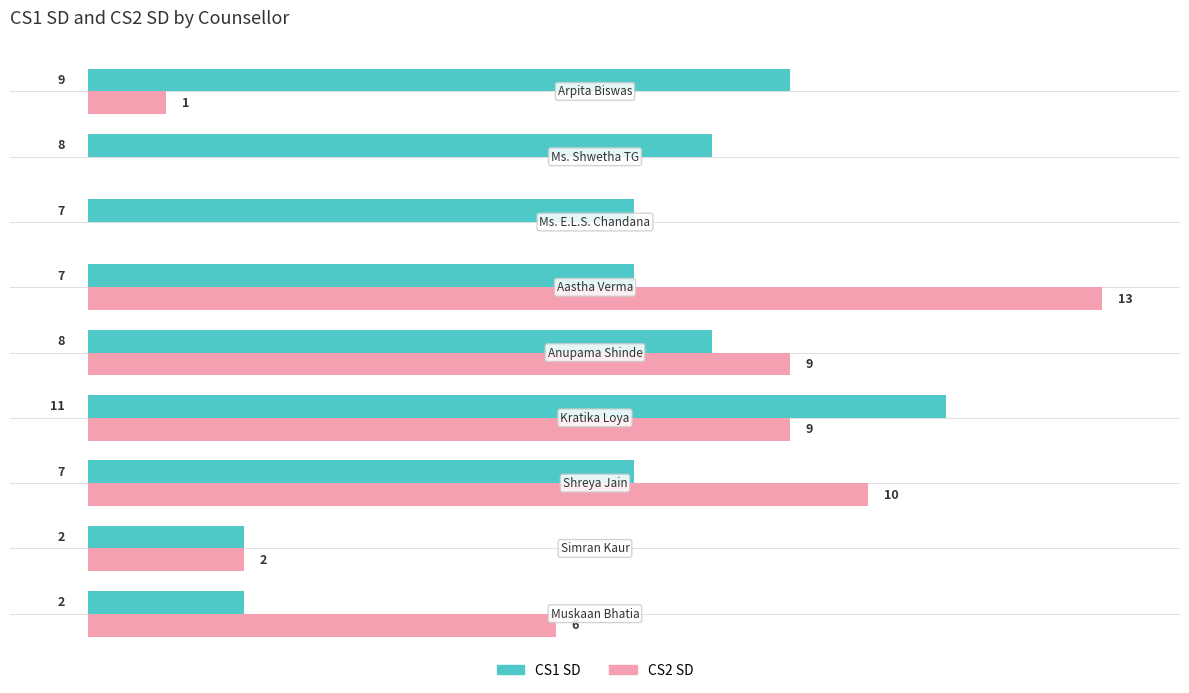

Which series has the largest total across all categories?

CS1 SD